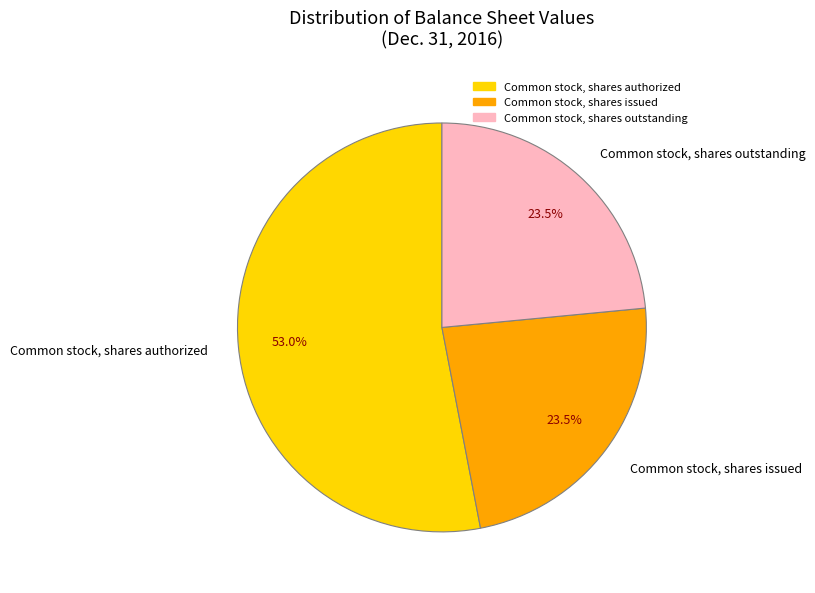

Approximately how many times larger is the value at Common stock, shares outstanding compared to Common stock, shares issued?

1.0